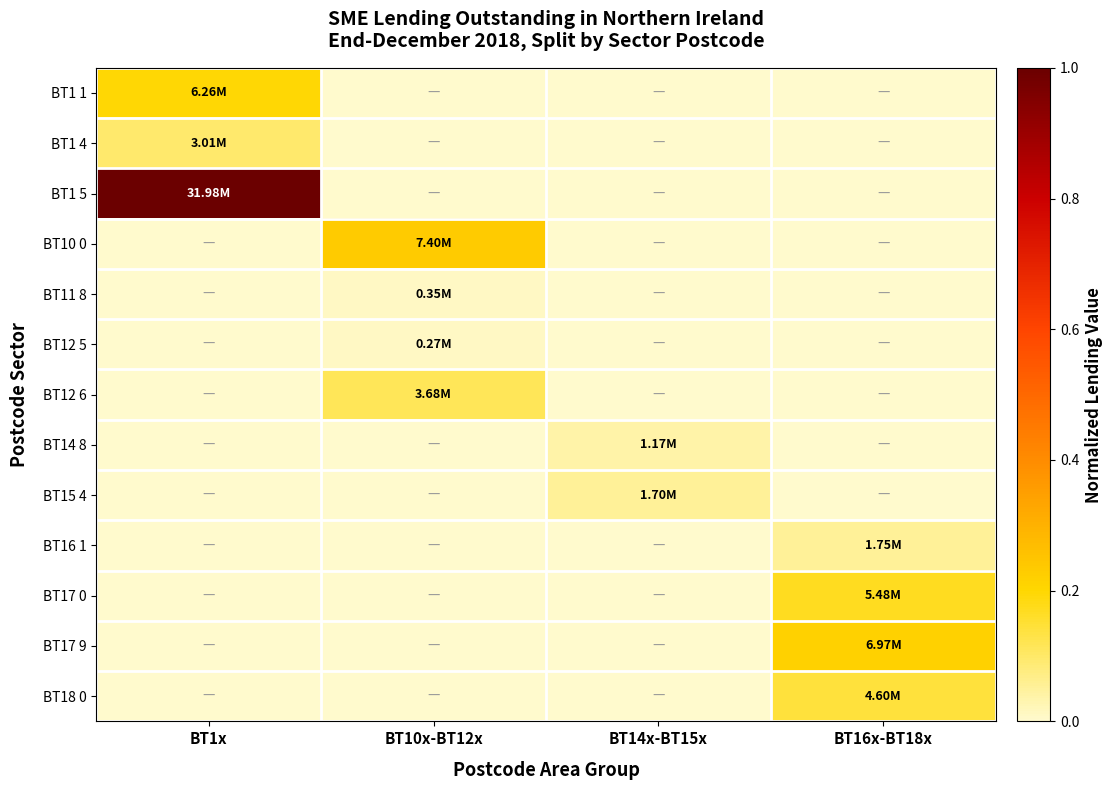

Between BT16x-BT18x and BT14x-BT15x, which is larger?

BT16x-BT18x